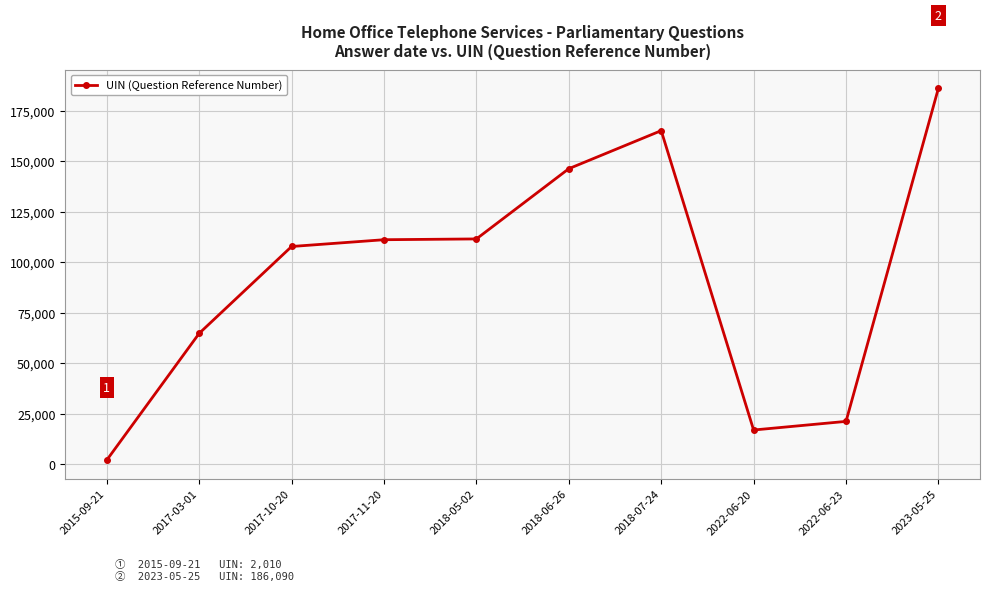

How many data points are less than 111091?

5